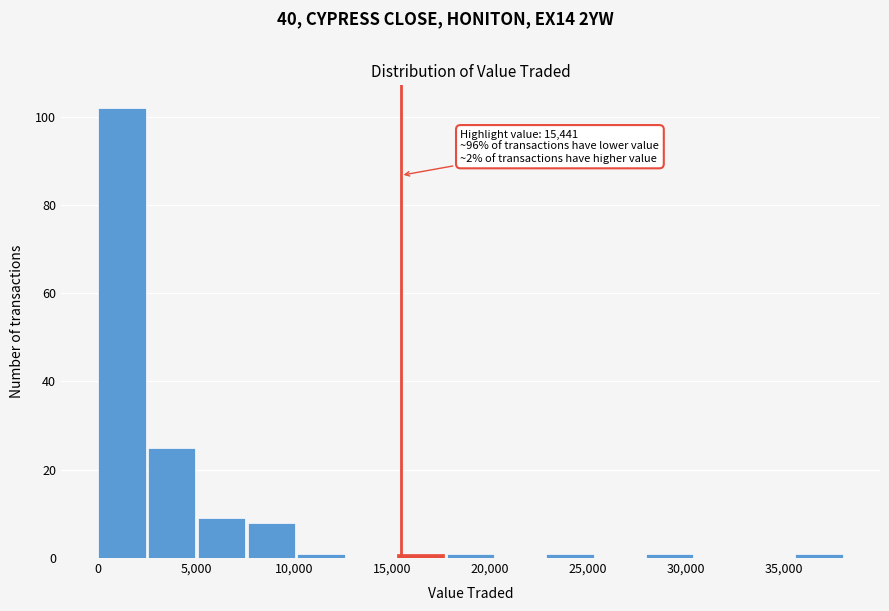

Over which range of the x-axis is the bar tallest?

0 to 2500